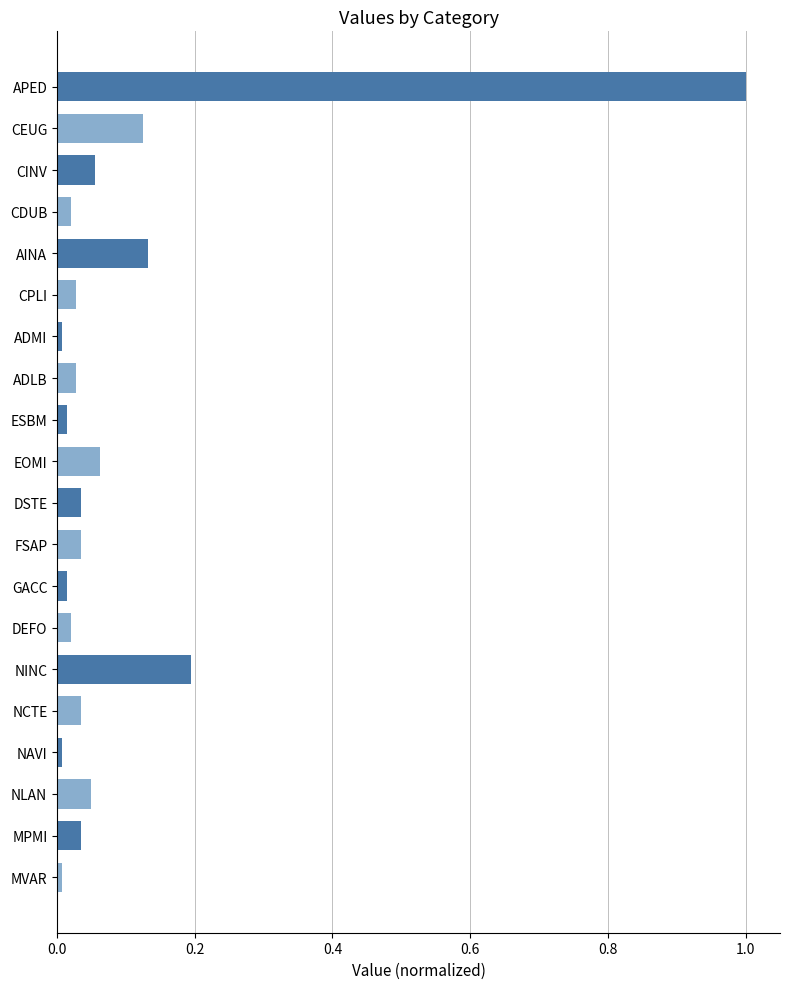

What is the maximum value shown in the chart?

1.0